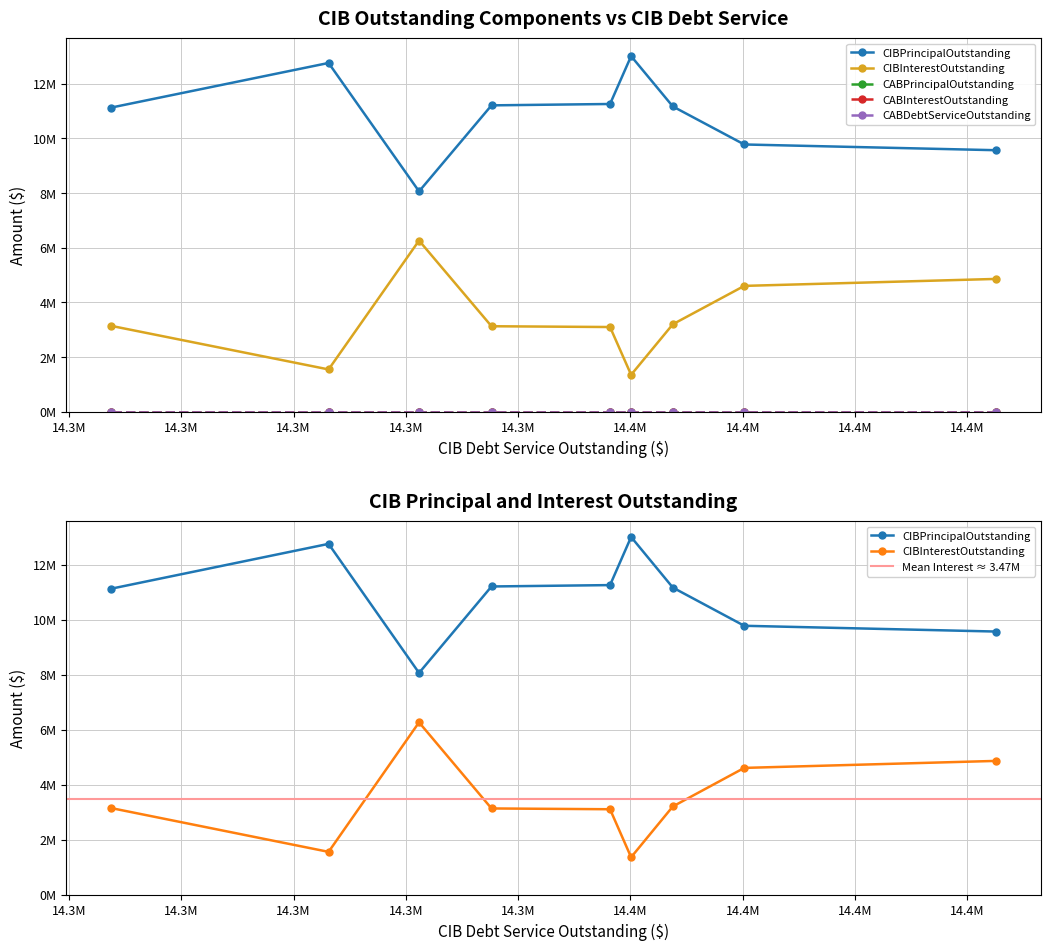

How many lines are shown in the chart?

5